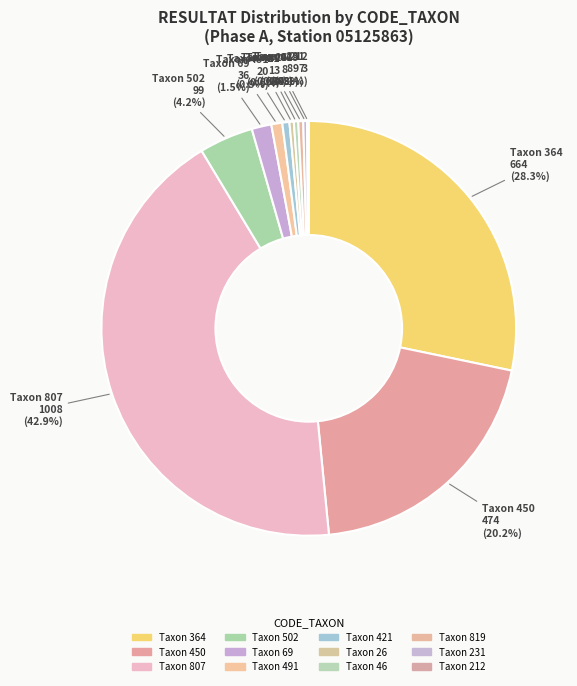

Which category has the biggest portion of the pie?

807